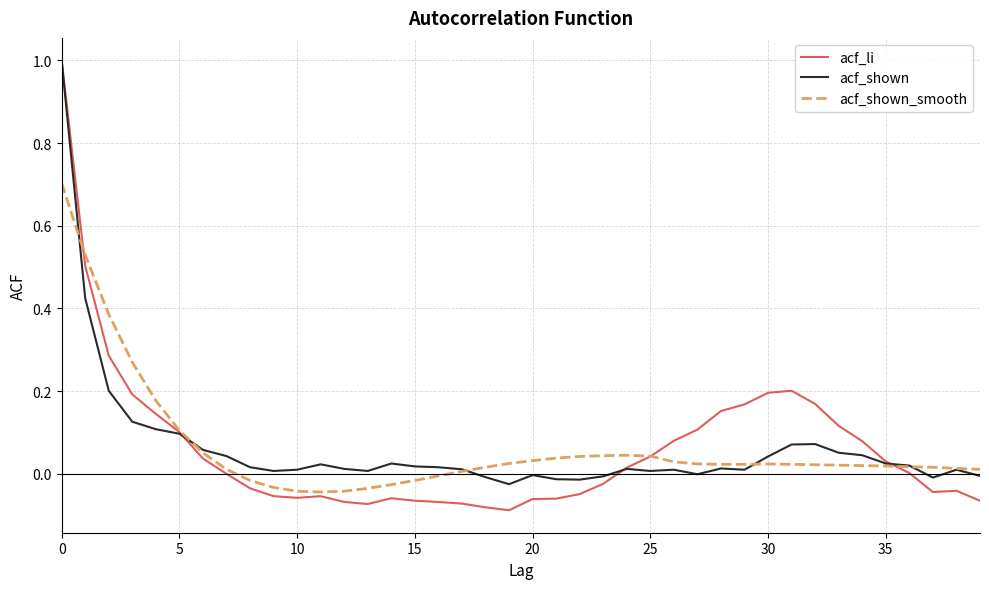

What is the difference between the maximum and minimum values in the acf_shown_smooth series?

0.7